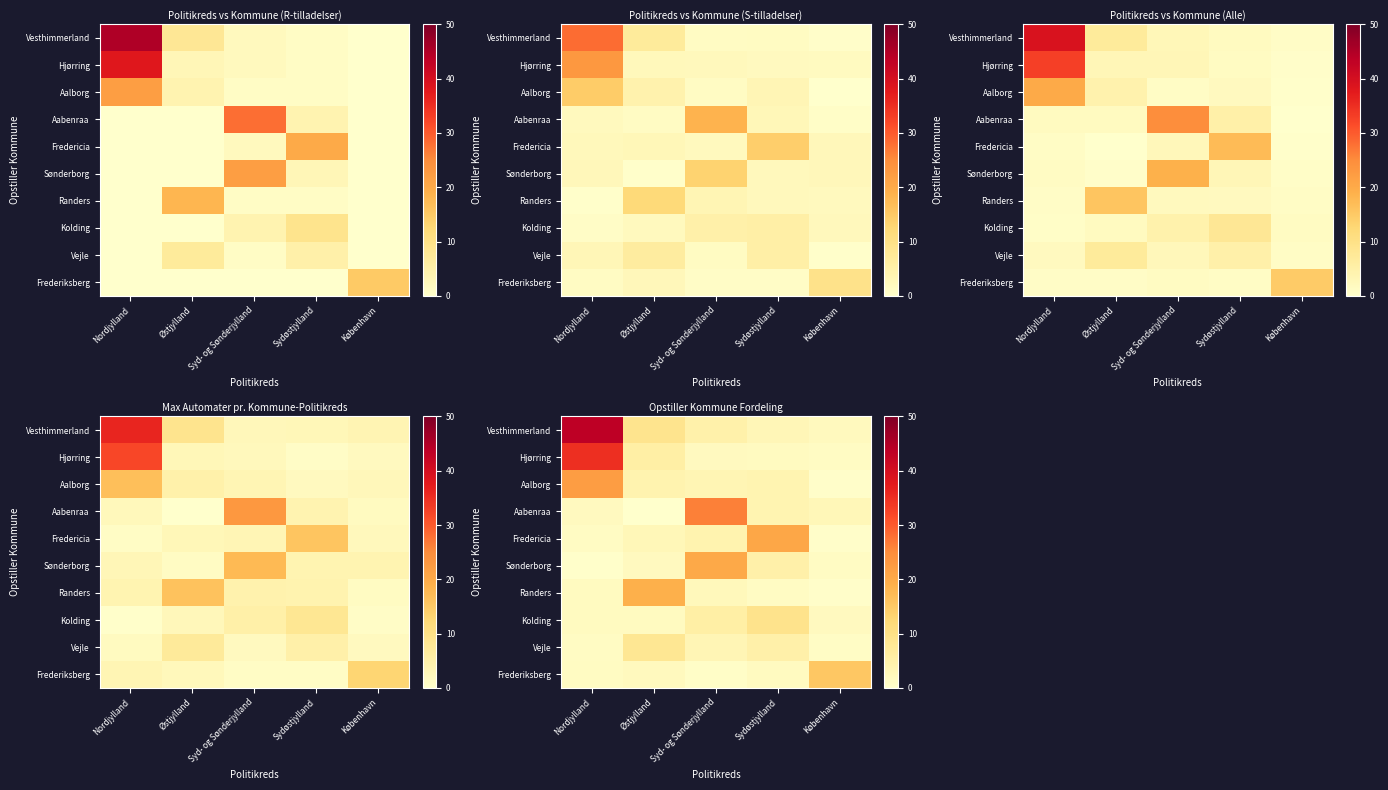

How many distinct data groups are displayed?

10